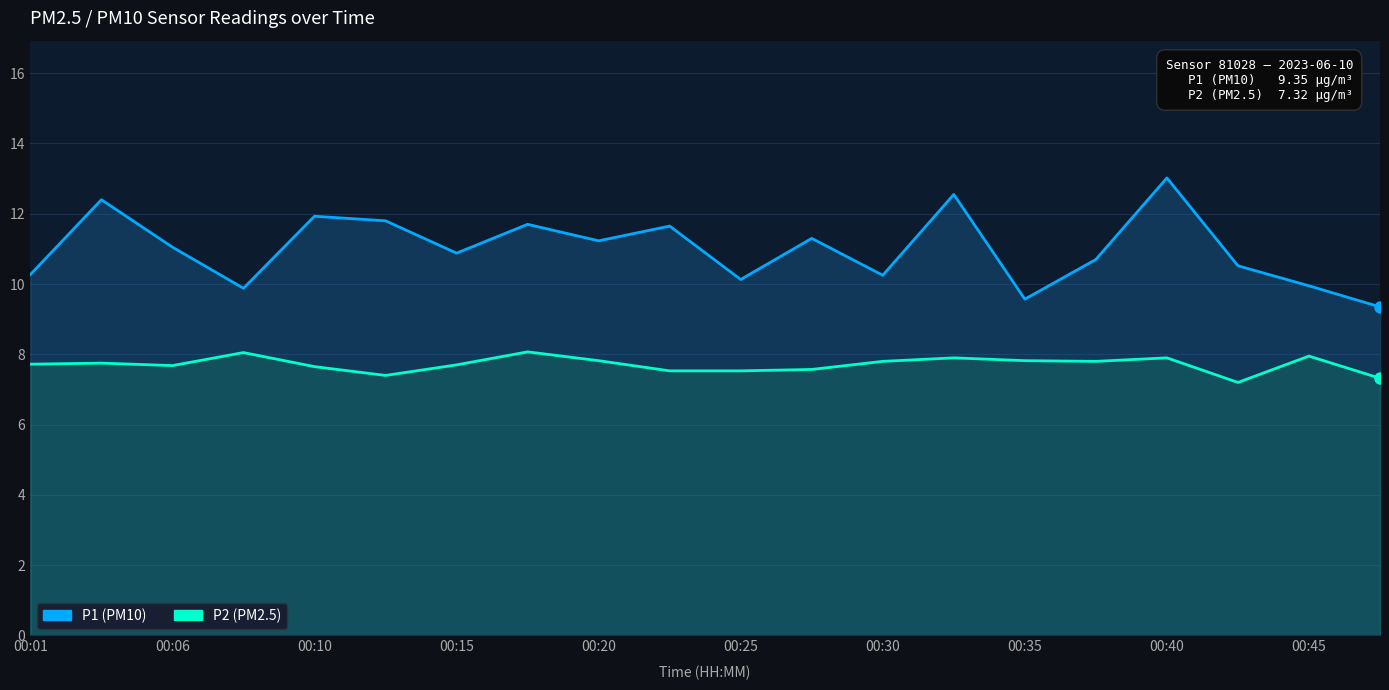

List the series in order of their overall mean, highest first.

P1 (PM10), P2 (PM2.5)